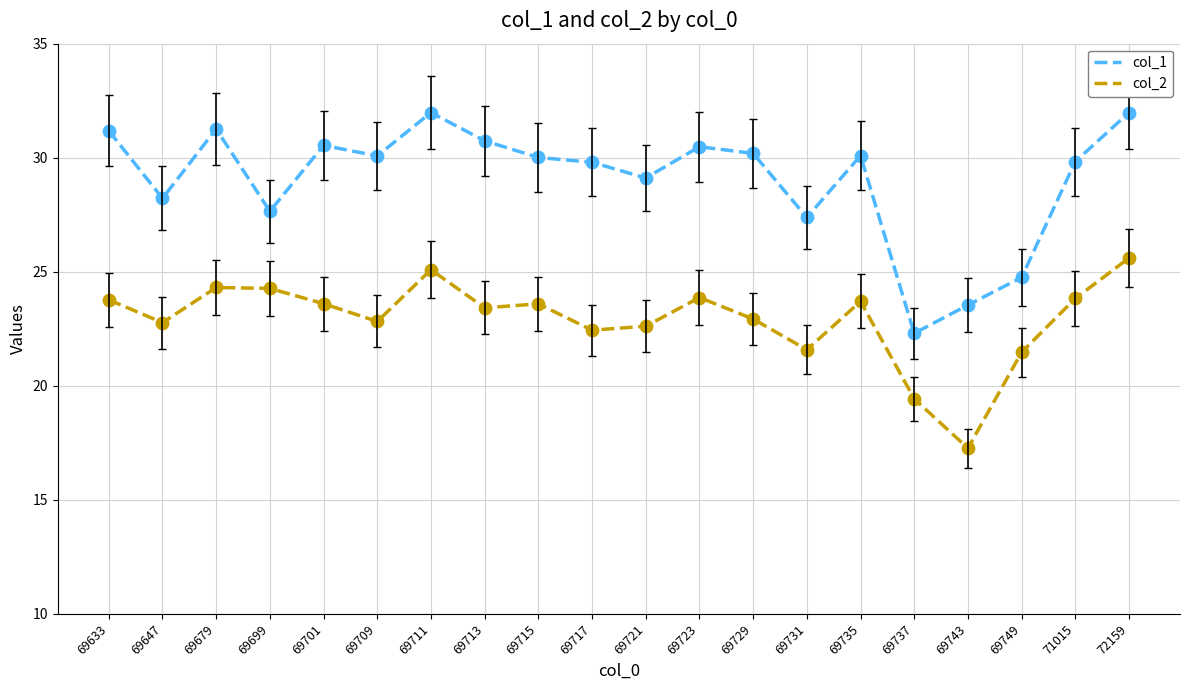

Is the value of col_2 at 69647 greater than the value of col_1 at 71015?

No